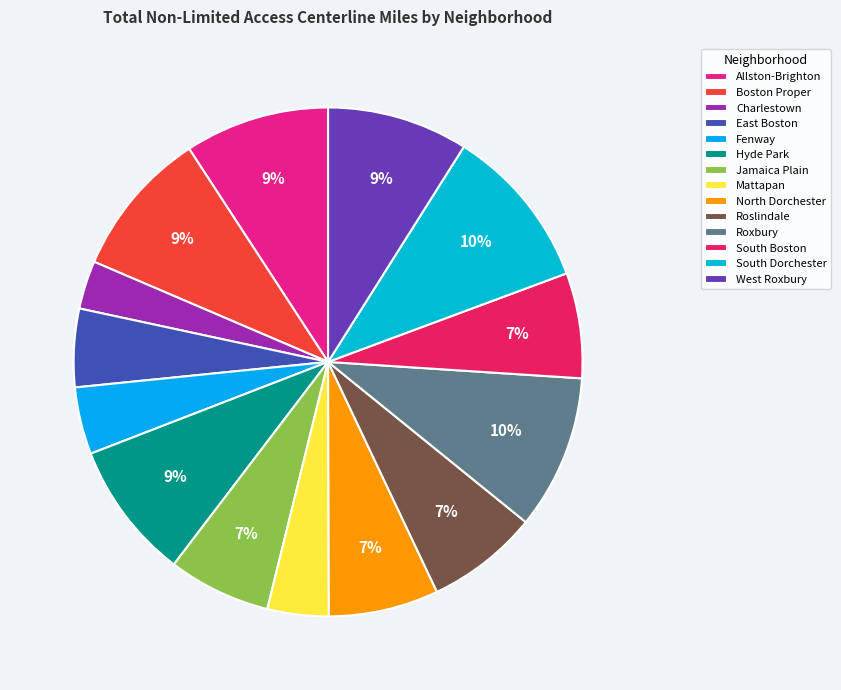

What is the smallest slice in the pie chart?

Charlestown